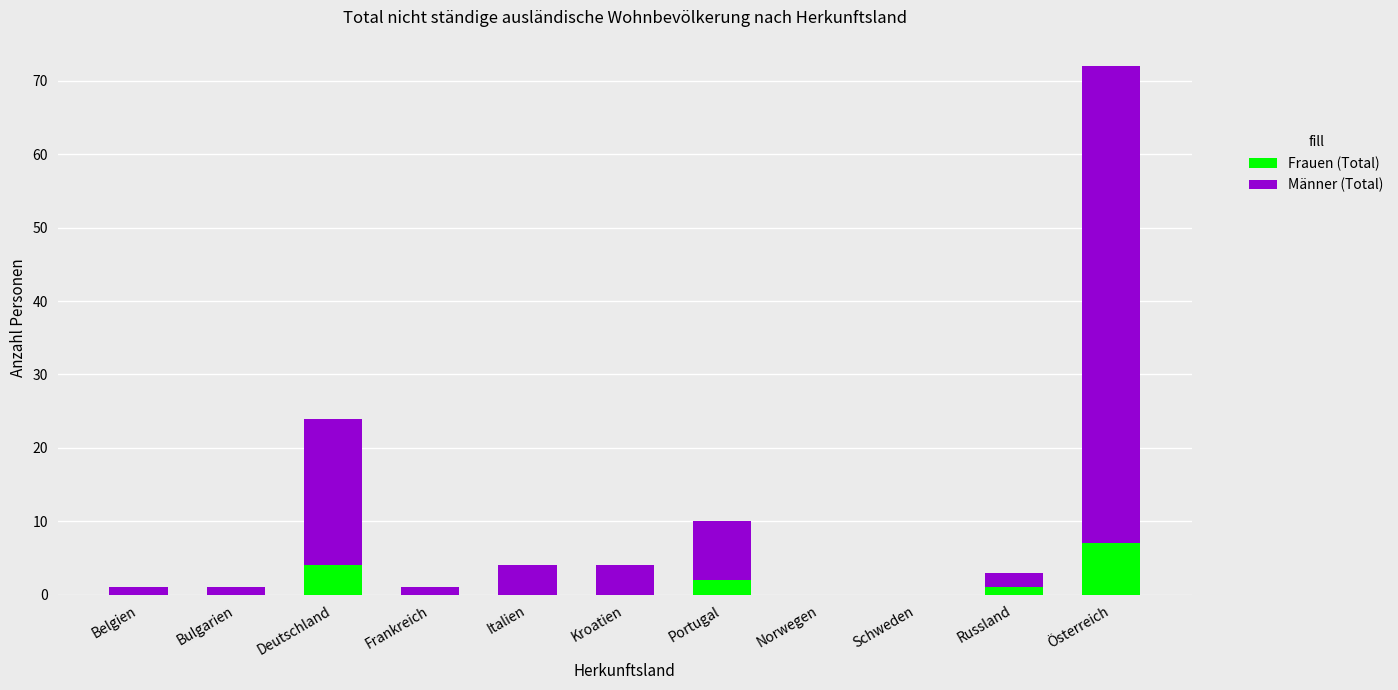

What is the sum of all Frauen (Total) values?

14